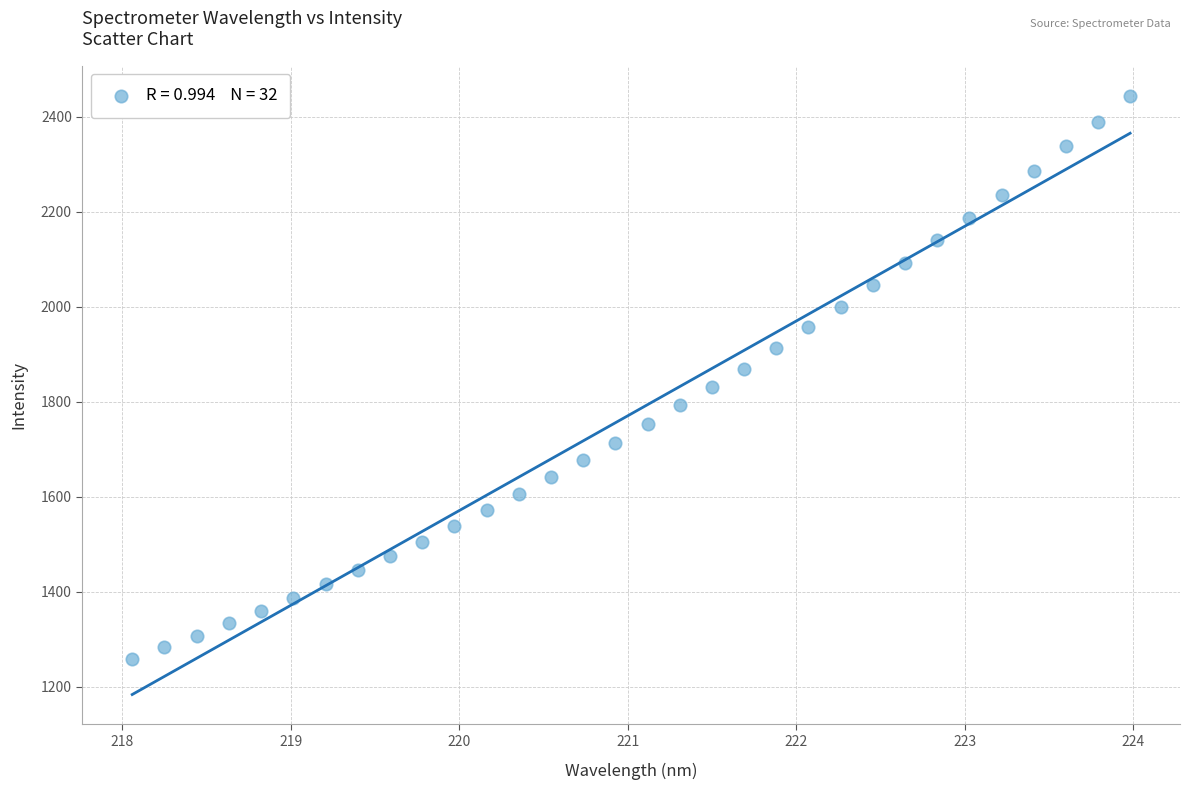

What is the range of Y values (max minus min)?

1184.7